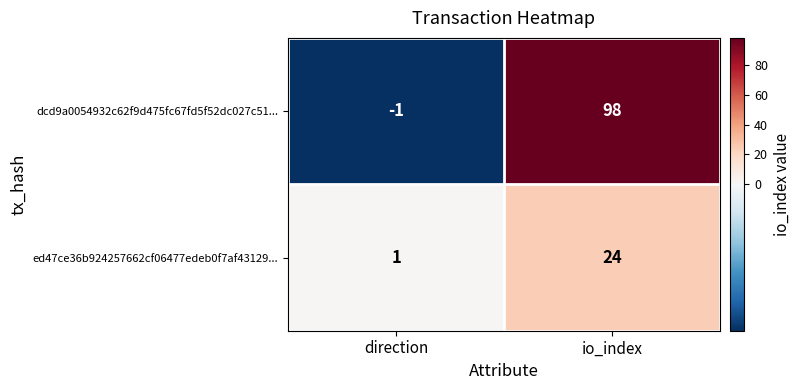

At which category is the sum across all series the highest?

io_index